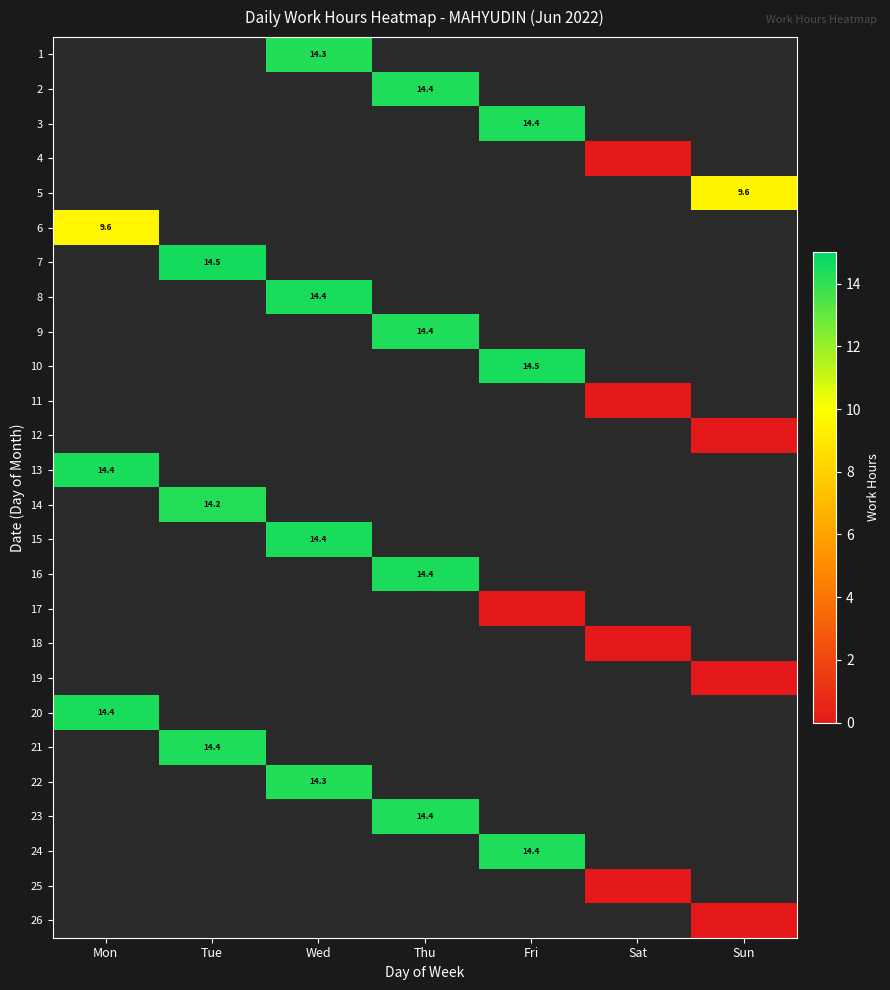

Rank the categories by 18 value from highest to lowest.

Mon, Tue, Wed, Thu, Fri, Sat, Sun